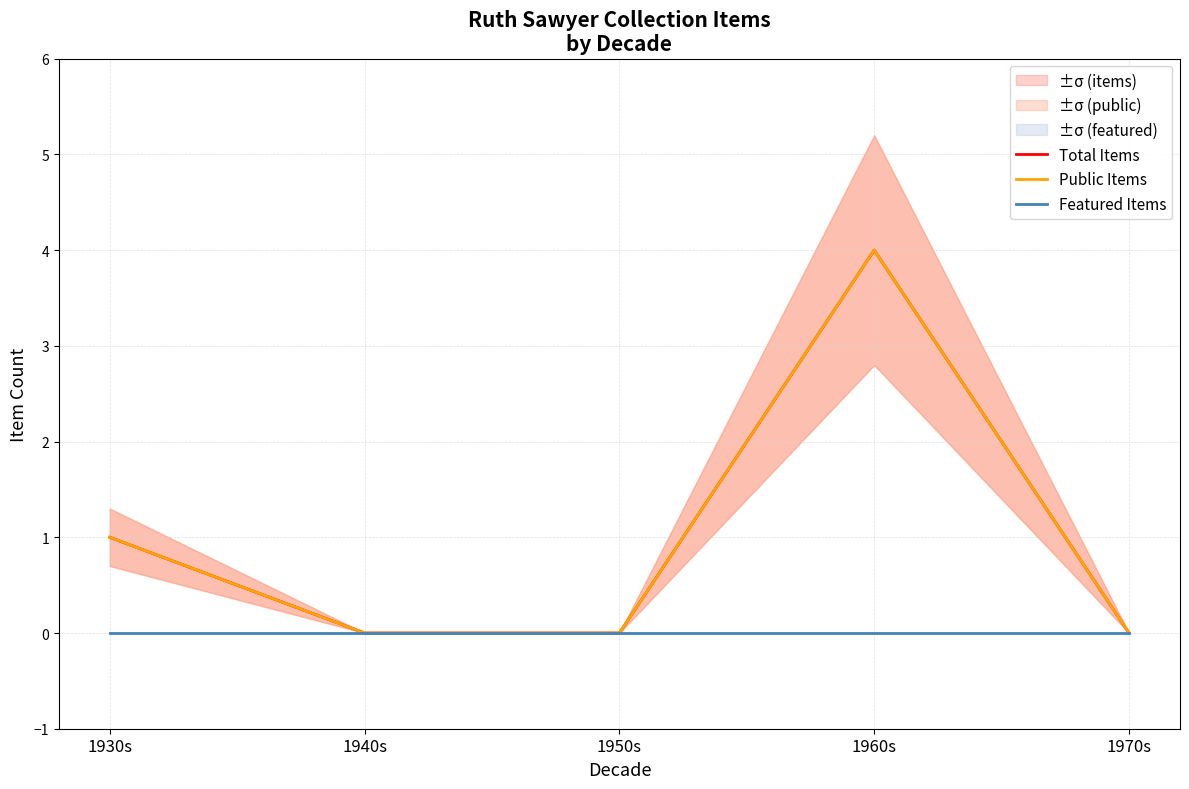

Rank the categories by Total Items value from highest to lowest.

1960s, 1930s, 1940s, 1950s, 1970s